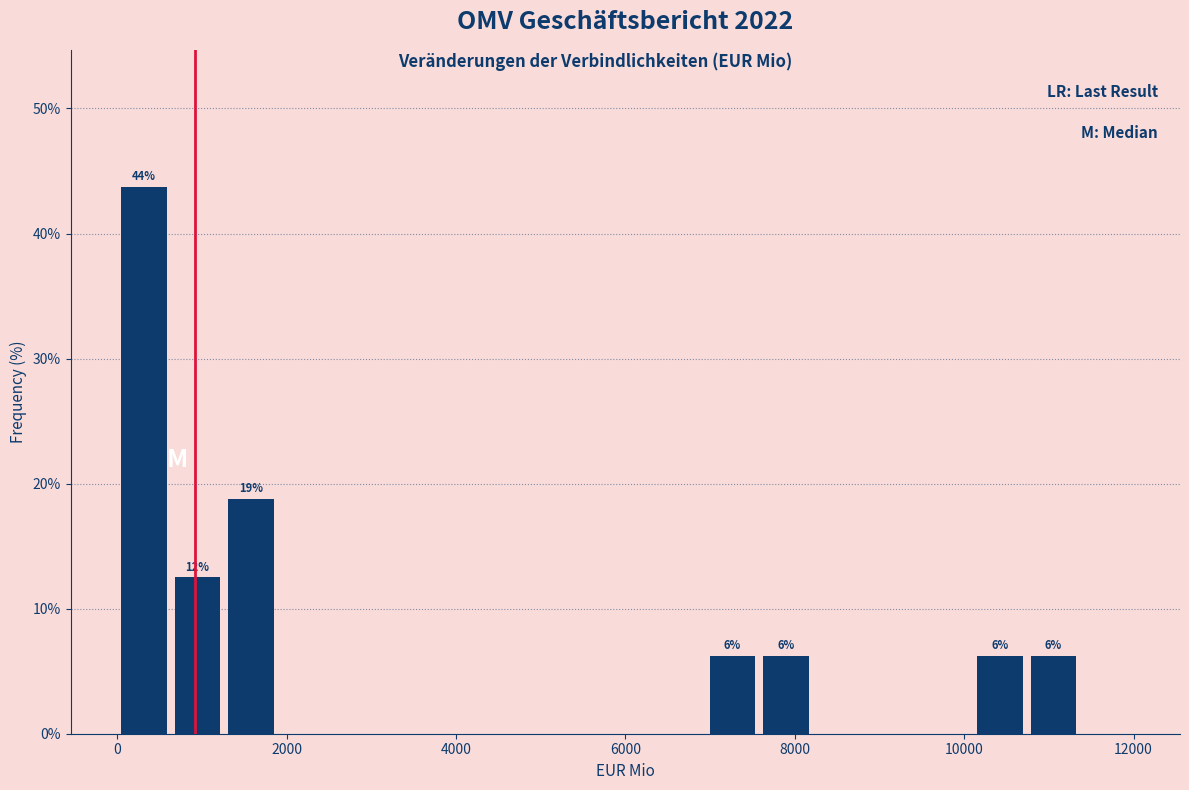

Read against the x-axis, roughly where is the centre of the tallest bar?

400